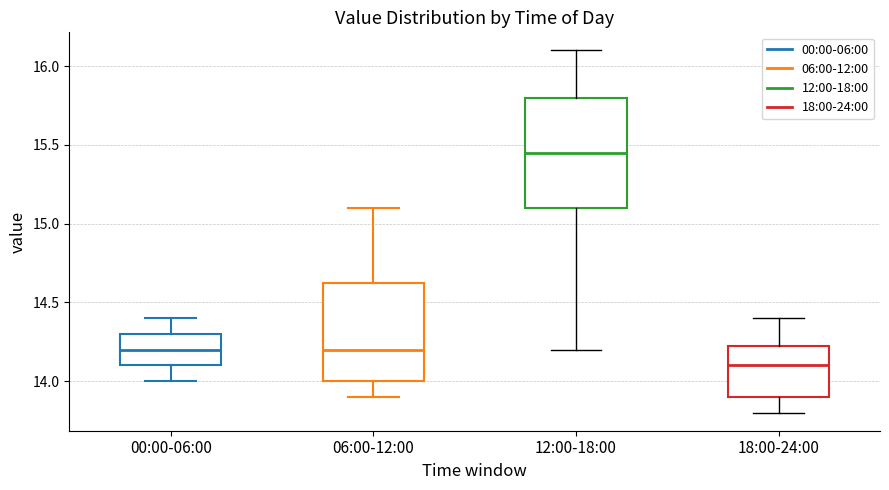

Reading left to right, read every box against the y-axis: the position of its median line, the range the box covers, and the ends of its whiskers. The values are not printed on the chart, so give them approximately, as read against the axis.

00:00-06:00: median 14.20, box 14.10 to 14.30, whiskers 14.00 to 14.40
06:00-12:00: median 14.20, box 14.00 to 14.65, whiskers 13.90 to 15.10
12:00-18:00: median 15.45, box 15.10 to 15.80, whiskers 14.20 to 16.10
18:00-24:00: median 14.10, box 13.90 to 14.25, whiskers 13.80 to 14.40